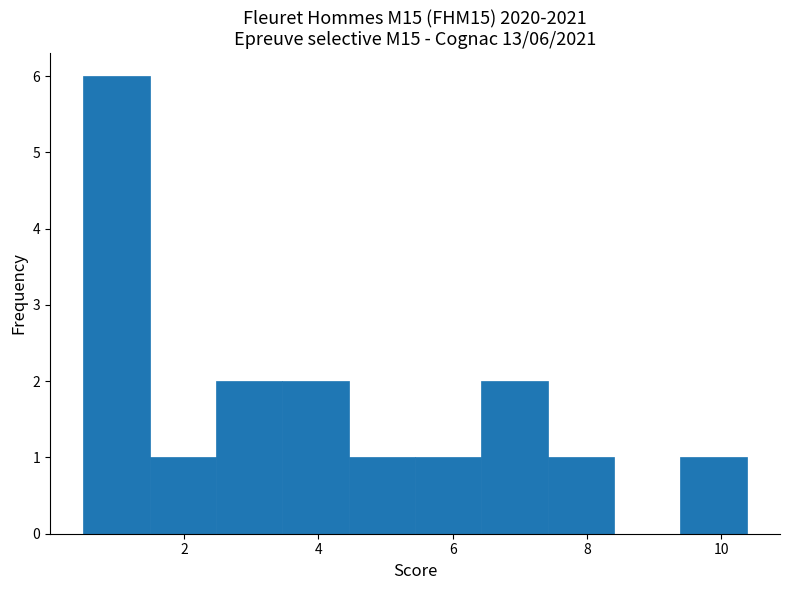

Which range on the x-axis has the tallest bar?

0.6 to 1.4